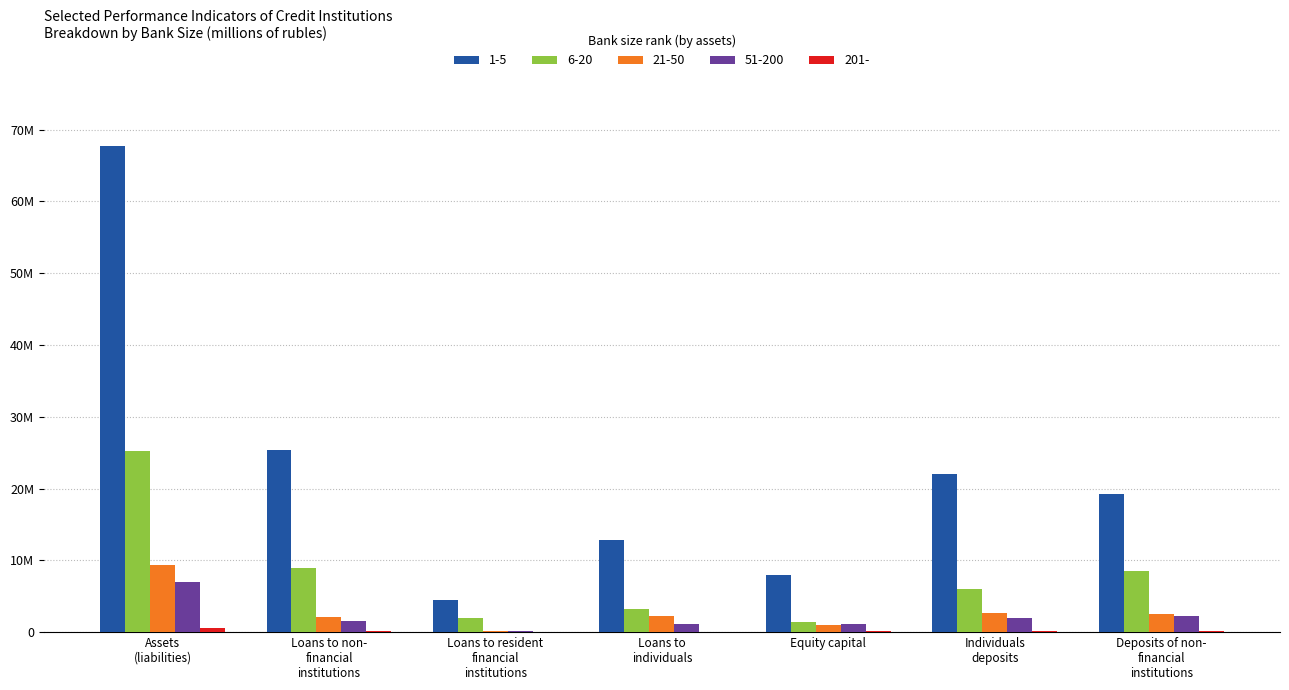

At which category does the chart reach its minimum across all series?

Loans to resident financial institutions